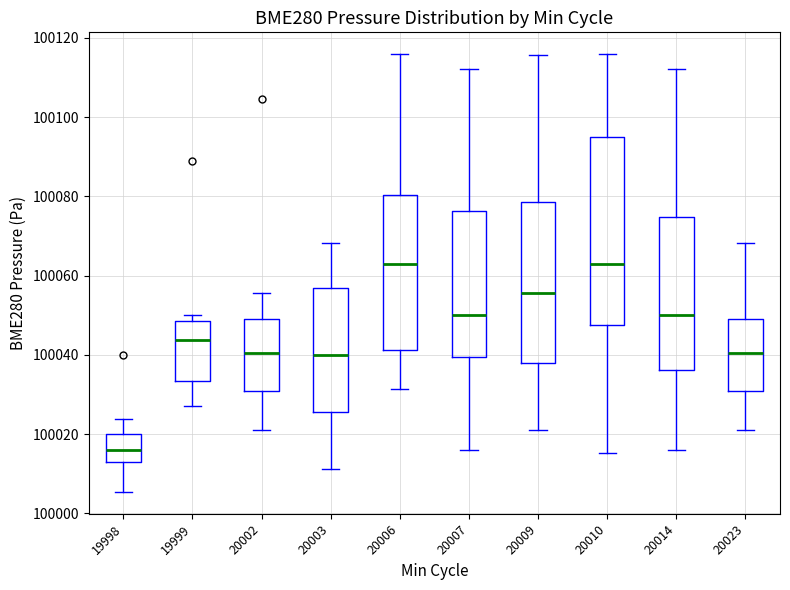

Reading left to right, transcribe this box plot: for each box, give where its median line is, the range the box spans, and where its two whiskers end, as read against the y-axis. The values are not printed on the chart, so give them approximately, as read against the axis.

19998: median 100016, box 100012 to 100020, whiskers 100006 to 100024
19999: median 100044, box 100034 to 100048, whiskers 100026 to 100050
20002: median 100040, box 100030 to 100050, whiskers 100020 to 100056
20003: median 100040, box 100026 to 100056, whiskers 100012 to 100068
20006: median 100064, box 100042 to 100080, whiskers 100032 to 100116
20007: median 100050, box 100040 to 100076, whiskers 100016 to 100112
20009: median 100056, box 100038 to 100078, whiskers 100020 to 100116
20010: median 100064, box 100048 to 100094, whiskers 100016 to 100116
20014: median 100050, box 100036 to 100074, whiskers 100016 to 100112
20023: median 100040, box 100030 to 100050, whiskers 100020 to 100068